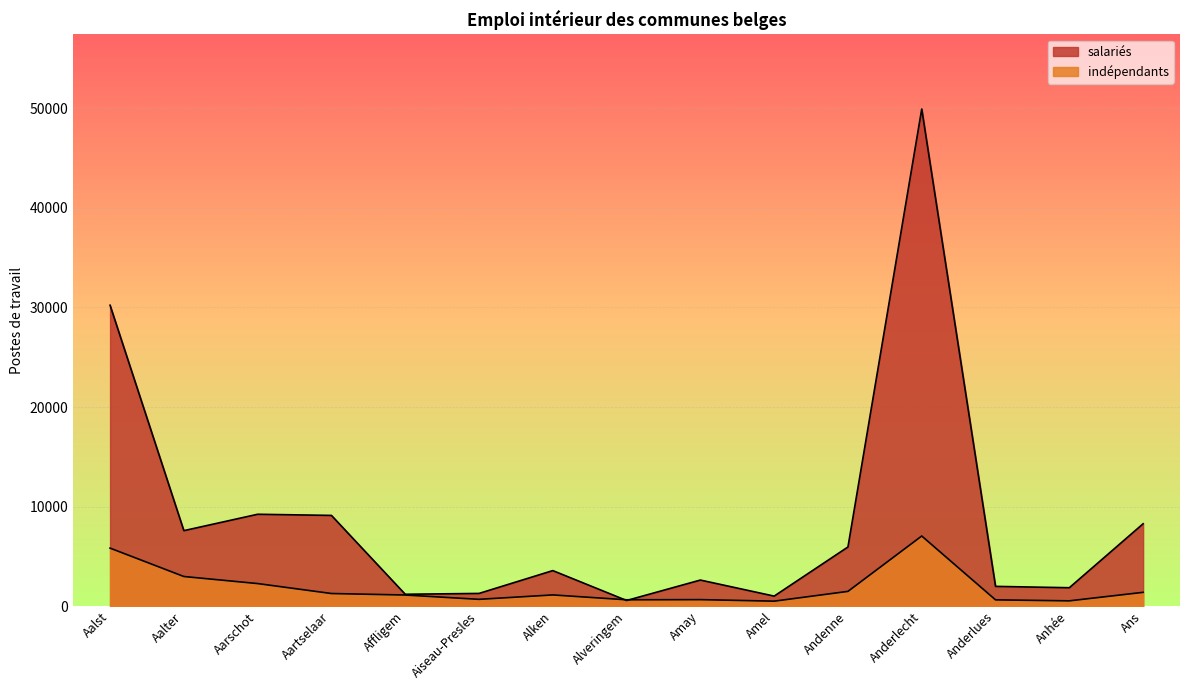

How many data points in indépendants are above 1132?

7